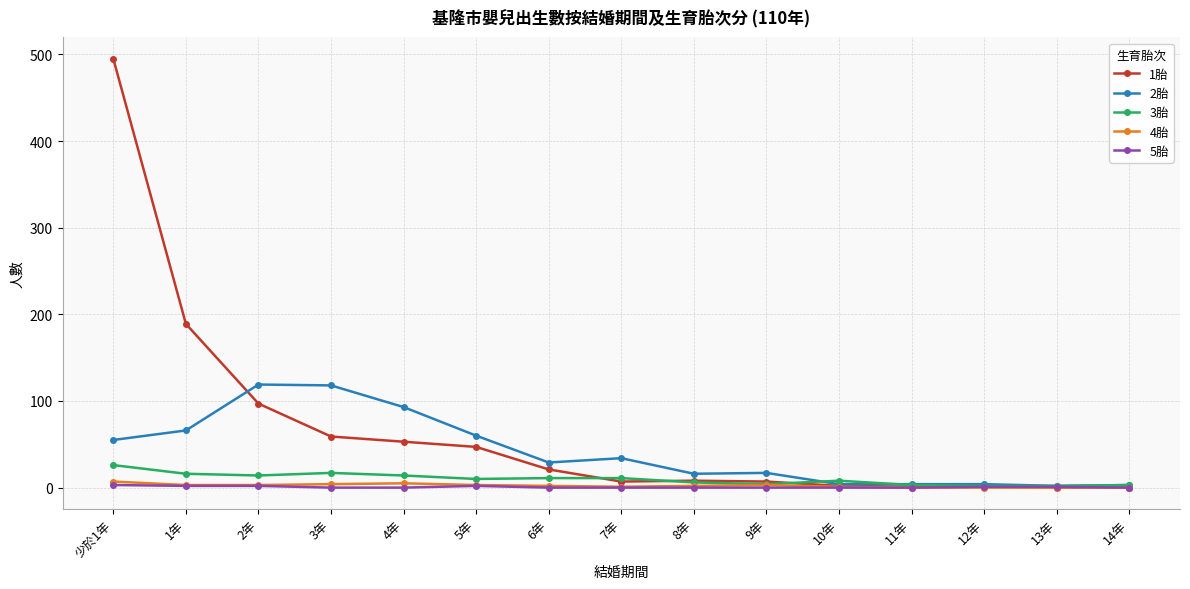

Which label corresponds to the largest value in the chart?

少於1年